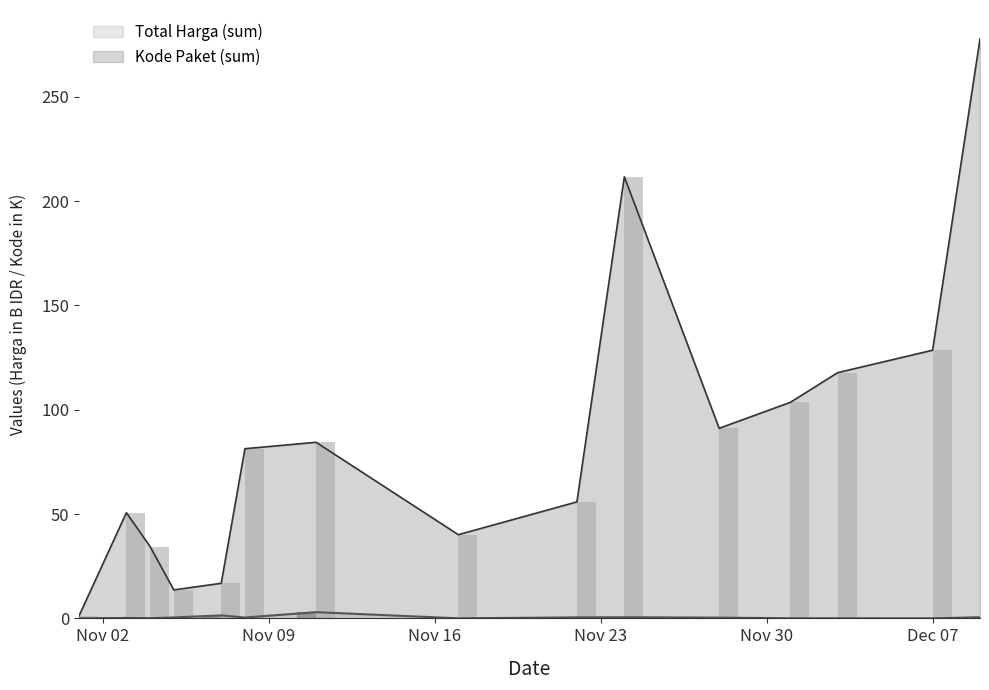

What is the maximum value shown in the chart?

277.7